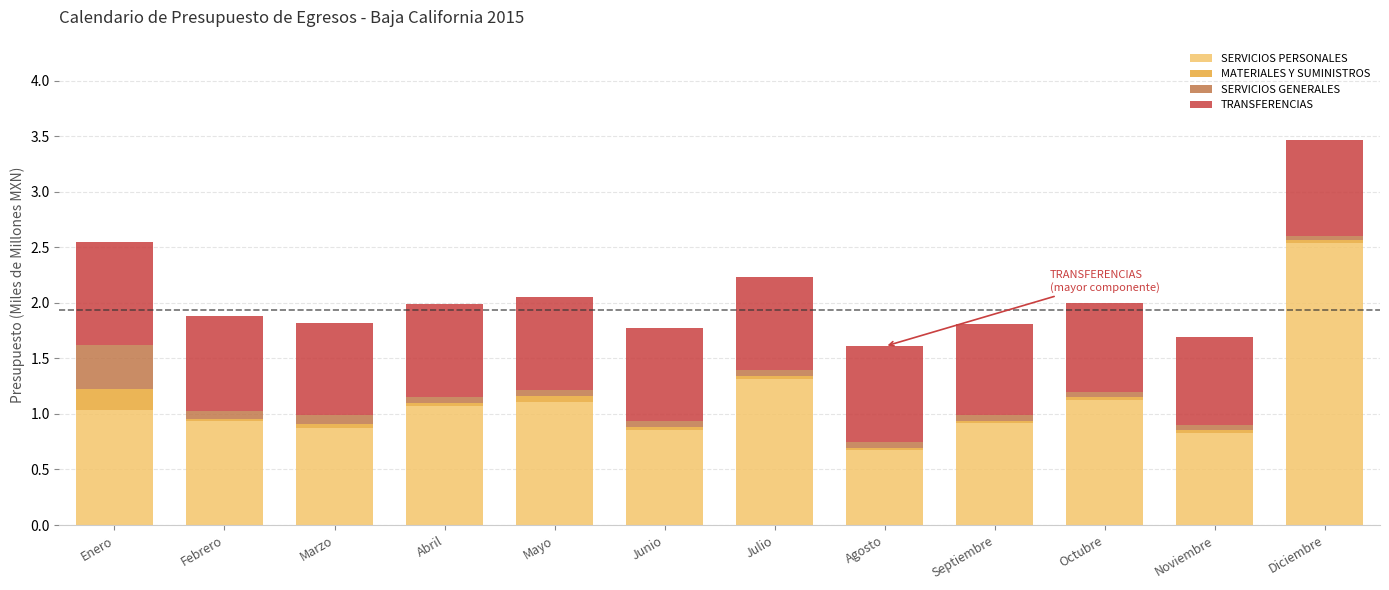

What is the minimum value for SERVICIOS PERSONALES?

0.7